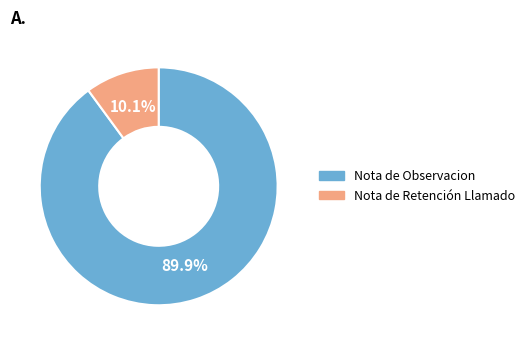

Is there any slice that represents more than half of the pie?

Yes